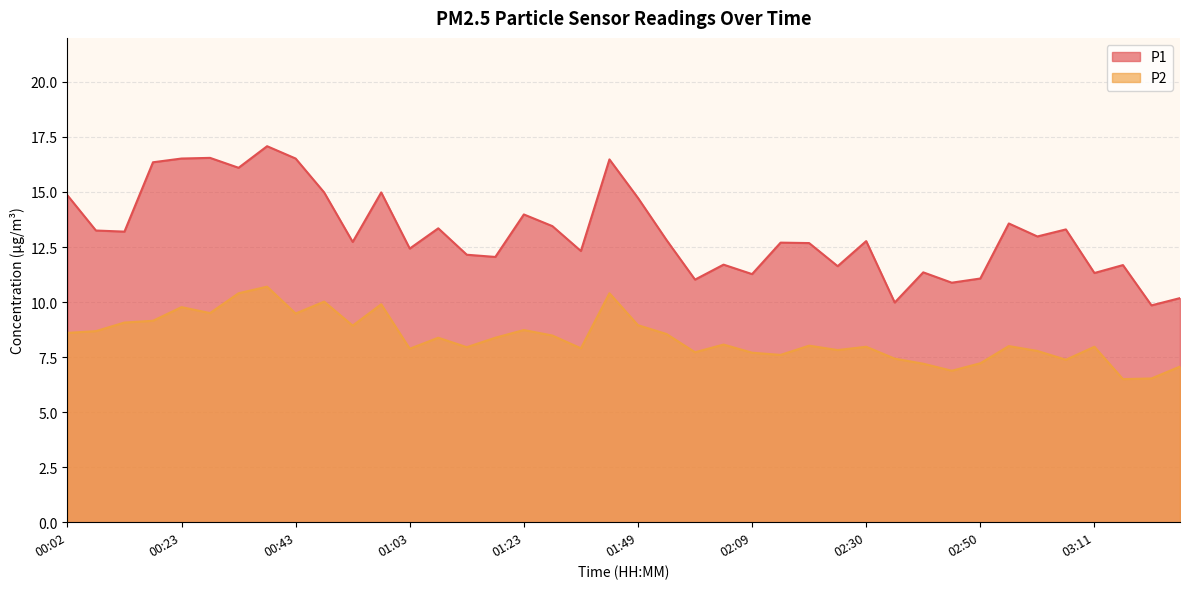

The P1 series shows 5.5 at 02:04. True or false?

False